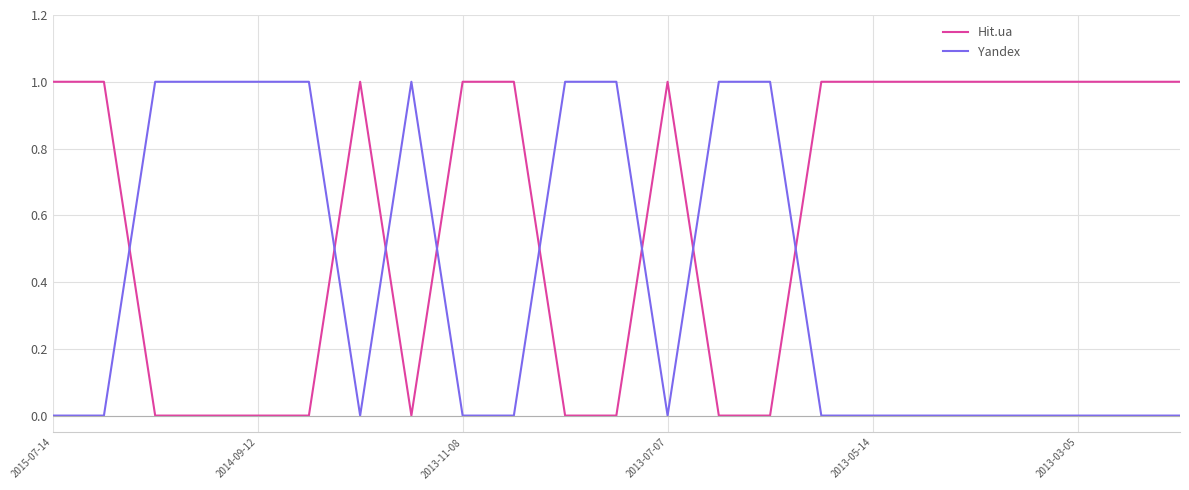

How many intersections are there between Yandex and Hit.ua?

8